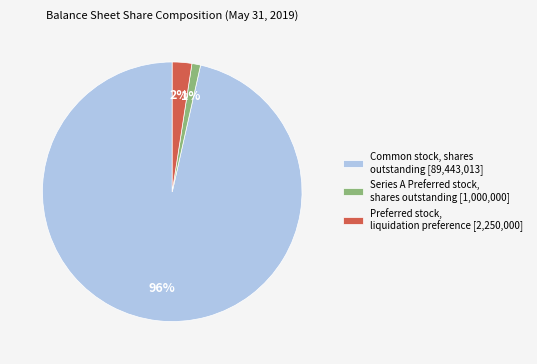

Combined, do Preferred stock, liquidation preference [2,250,000] and Common stock, shares outstanding [89,443,013] account for over 50%?

Yes